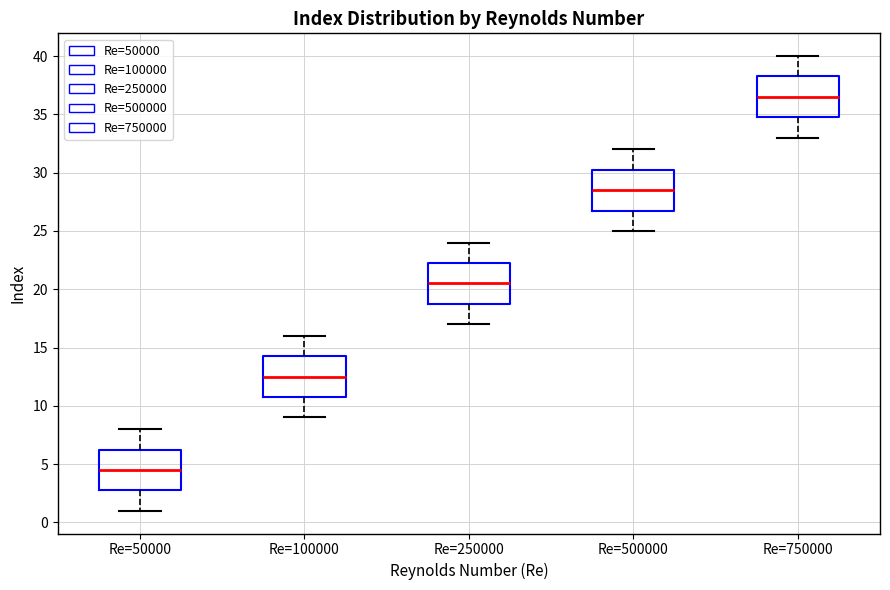

Where does the lower whisker of the box for Re=100000 end on the y-axis? The values are not printed on the chart, so give them approximately, as read against the axis.

9.0